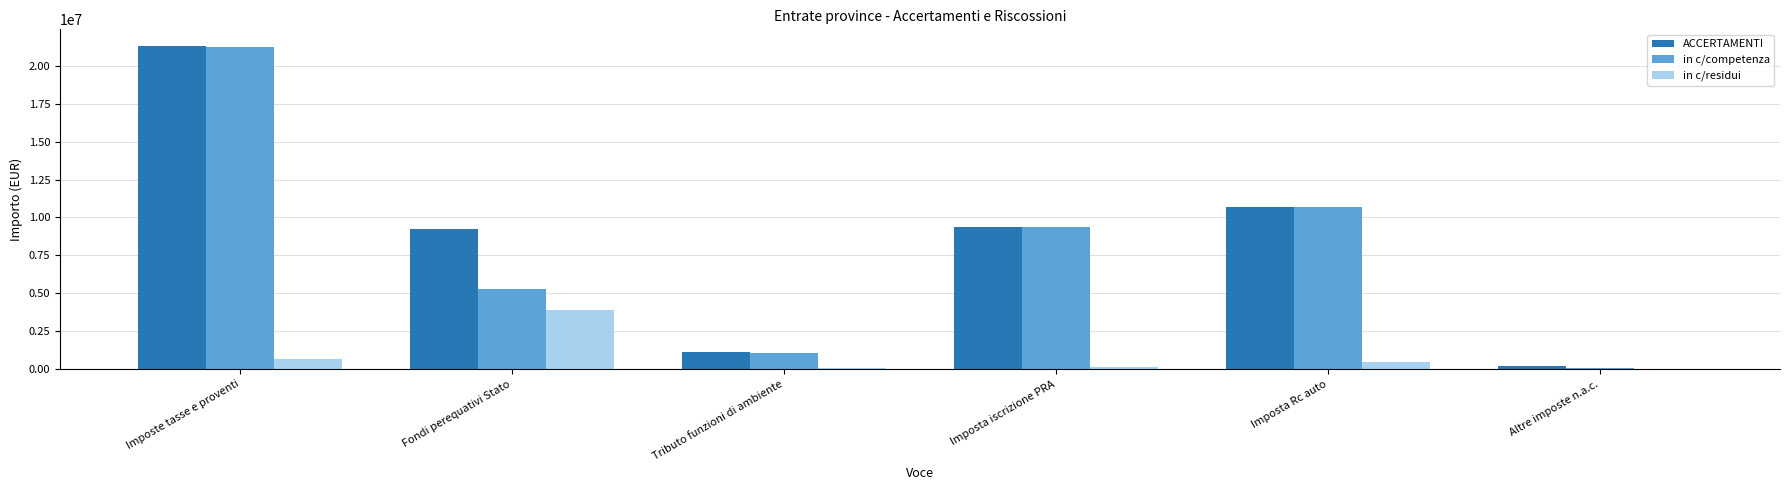

Is the value of in c/residui at Tributo funzioni di ambiente greater than the value of in c/competenza at Tributo funzioni di ambiente?

No